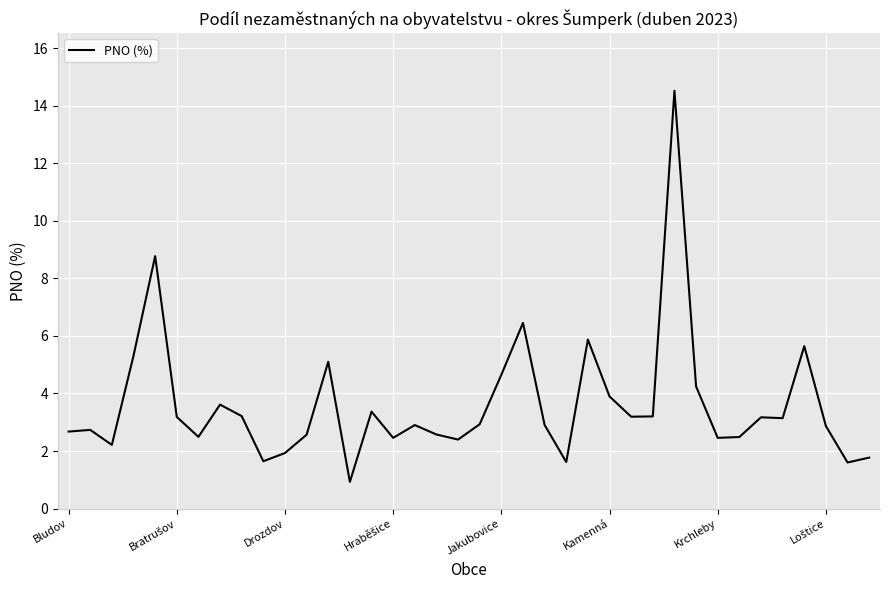

How many series are shown in this chart?

1